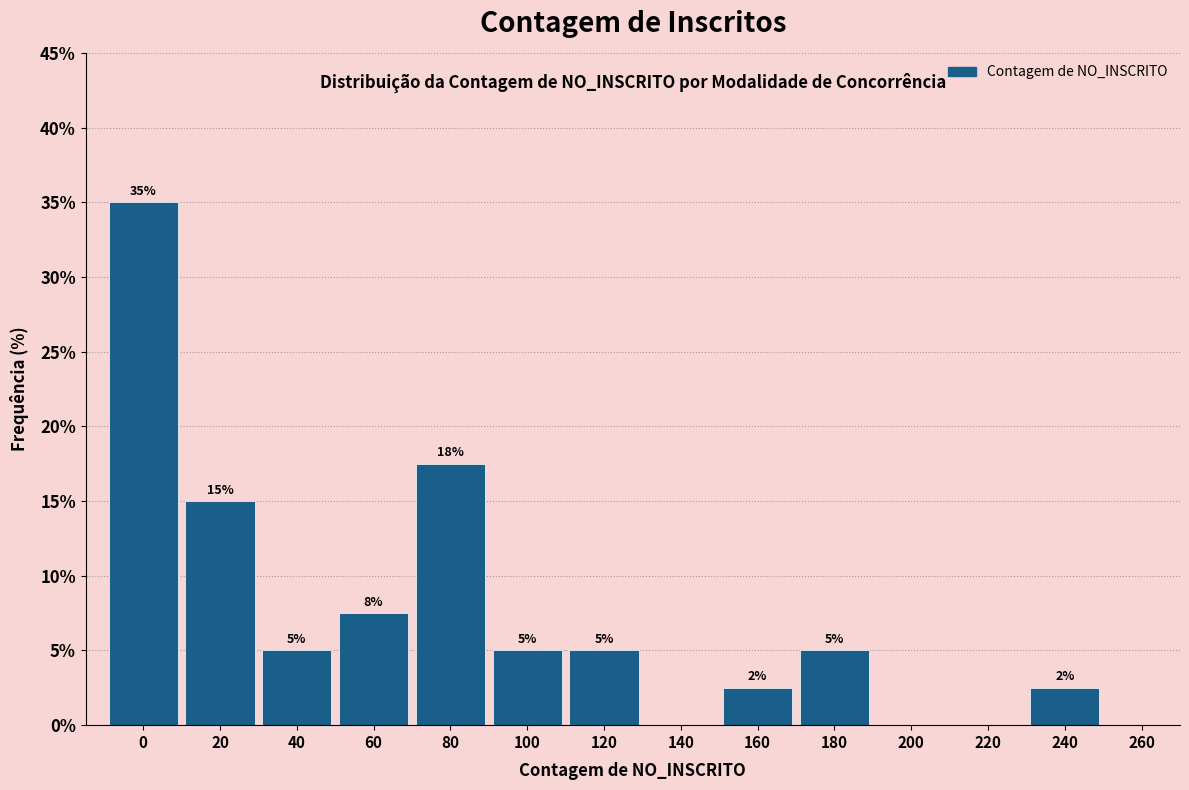

True or false: the data shows -21.8 at 260.

False